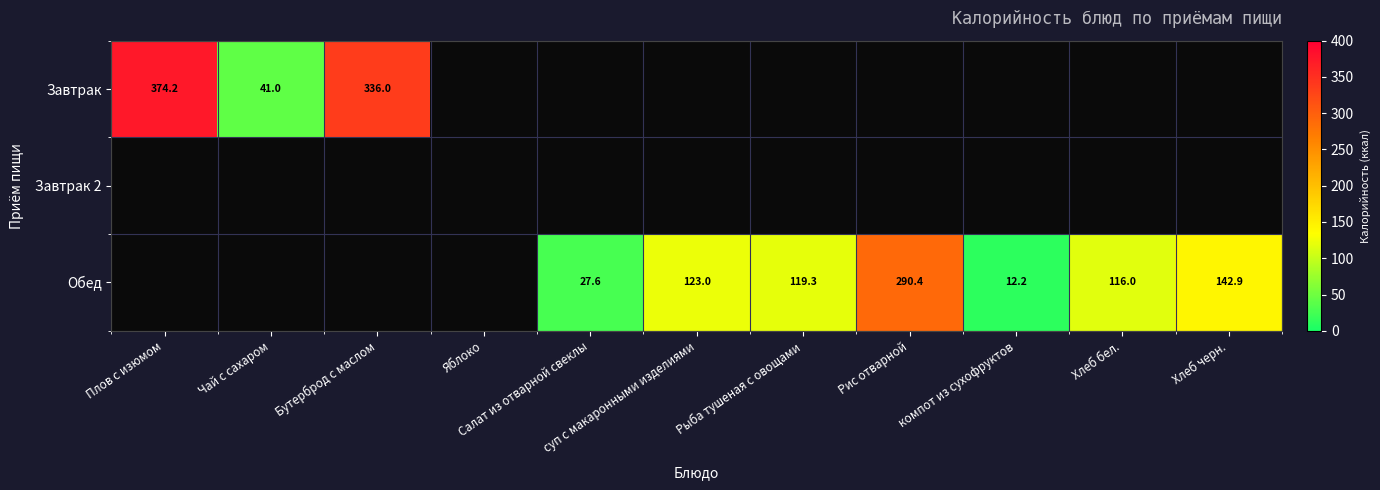

Rank the series at суп с макаронными изделиями from lowest to highest value.

Завтрак, Завтрак 2, Обед